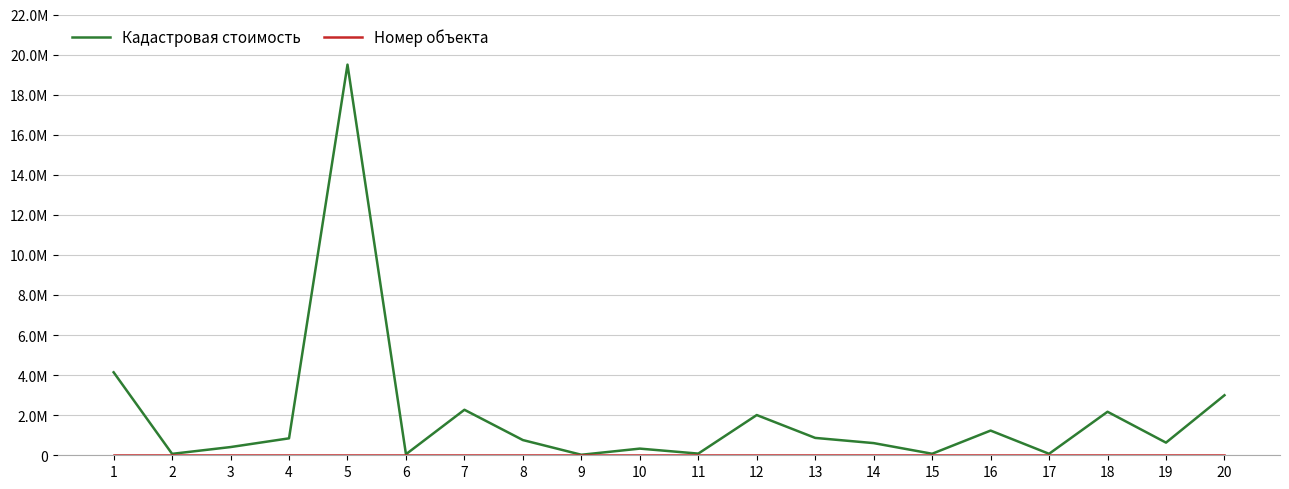

Does the chart display data point markers on the line(s)?

No